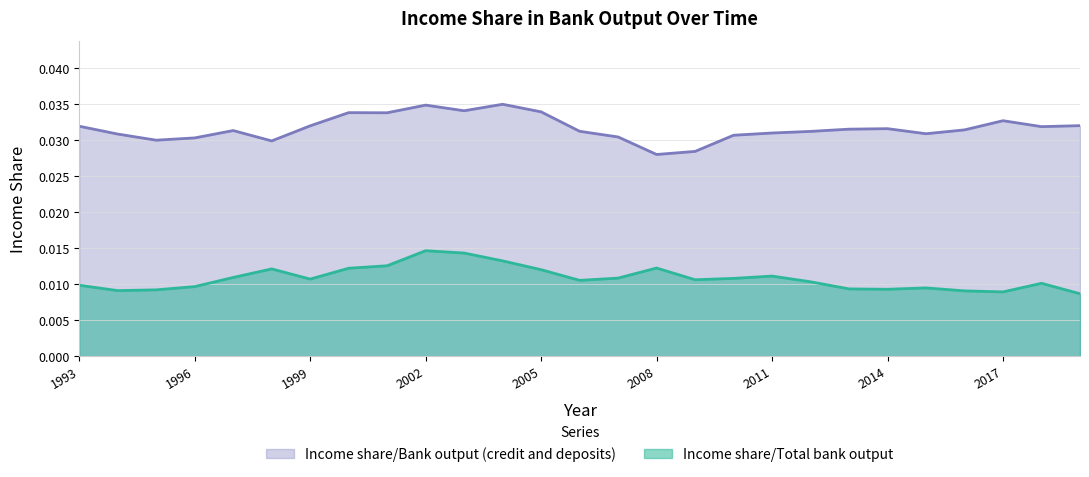

The Income share/Bank output (credit and deposits) series shows 0.0 at 2017. True or false?

True